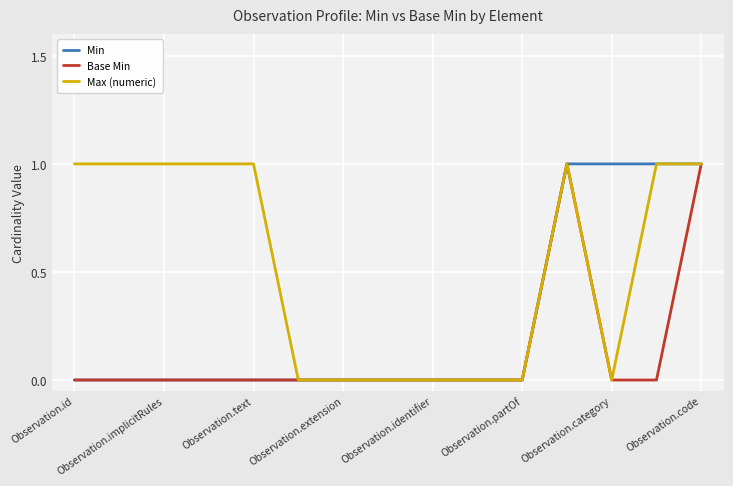

Rank the series by their average value, from highest to lowest.

Max (numeric), Min, Base Min